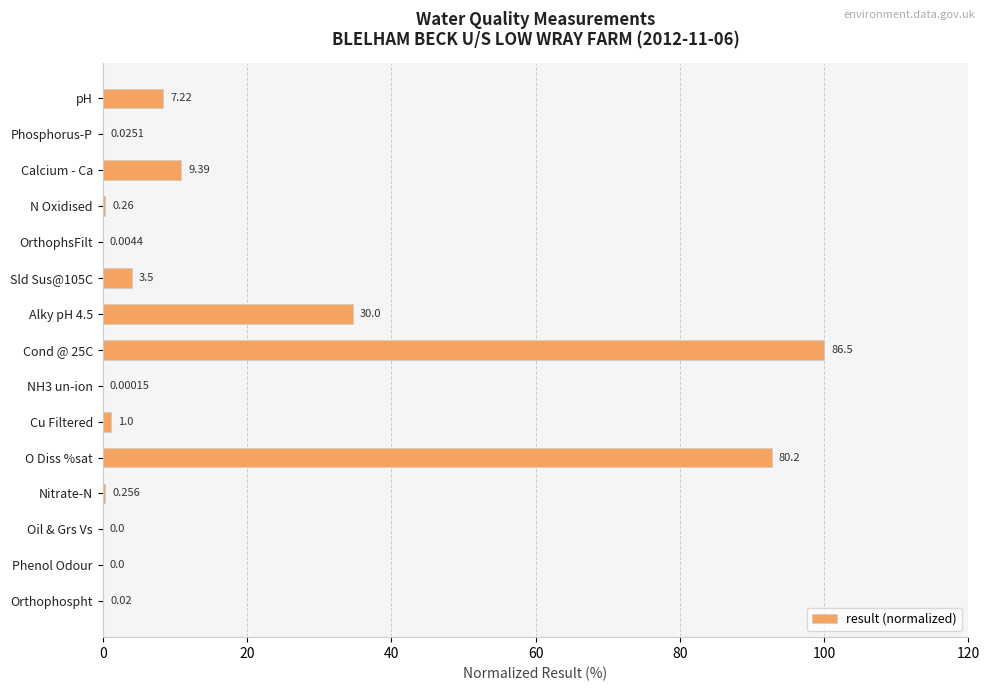

Between OrthophsFilt and N Oxidised, which is larger?

N Oxidised